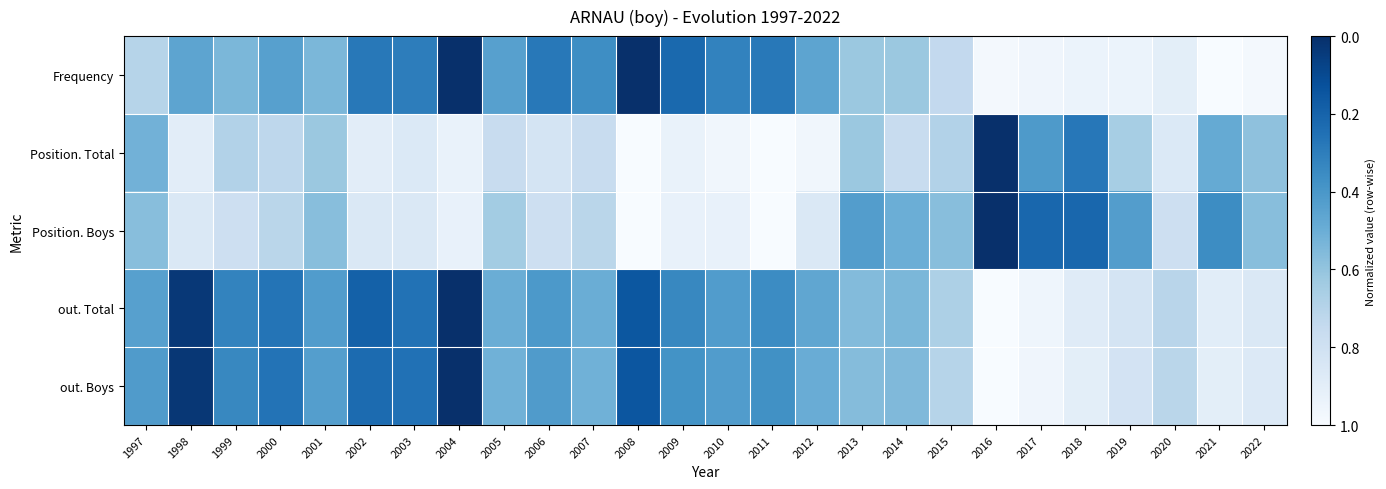

Which series has the widest spread of values?

Frequency